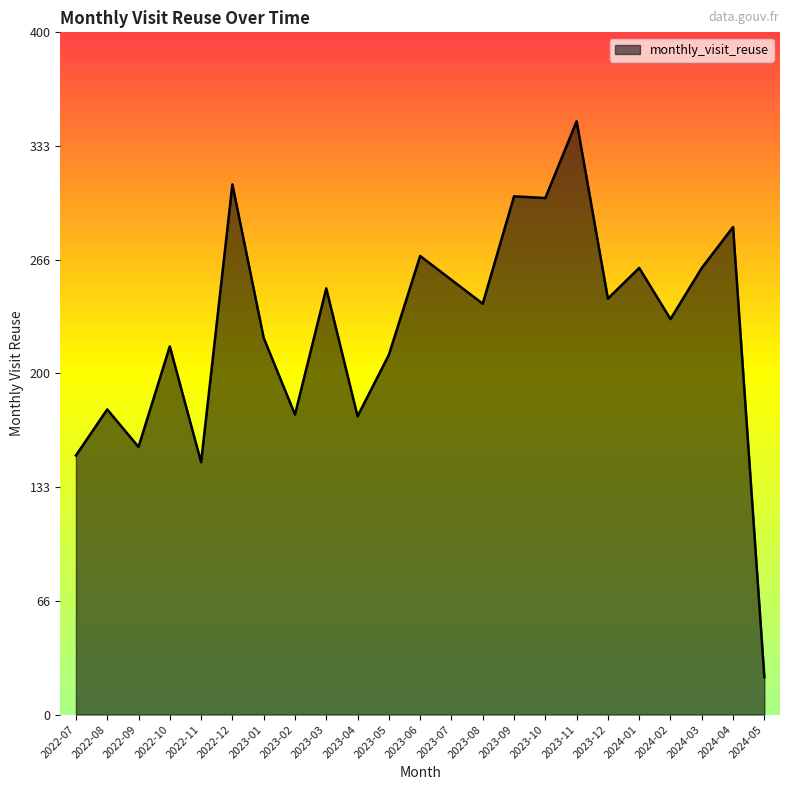

What position from the left is 2023-11?

17